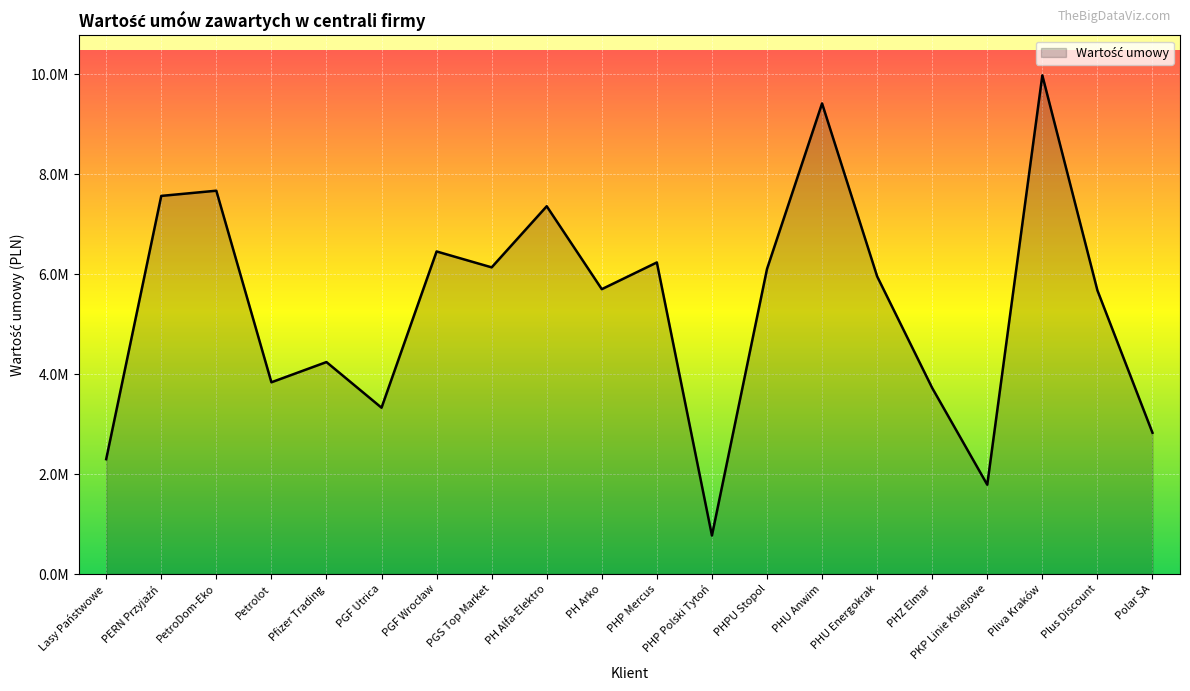

Is this an area chart (filled region under the line)?

Yes